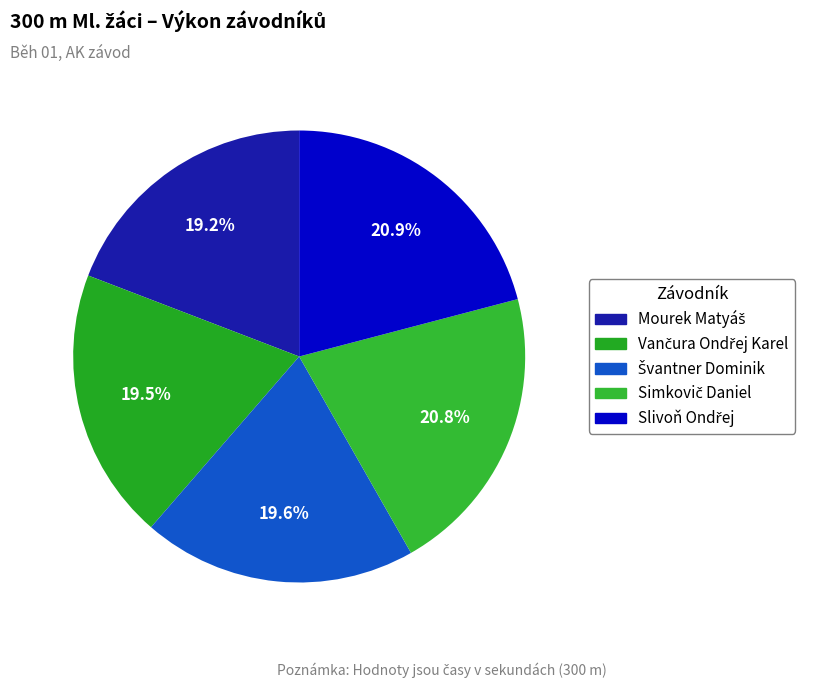

What is the total percentage of Vančura Ondřej Karel and Švantner Dominik?

39.1%